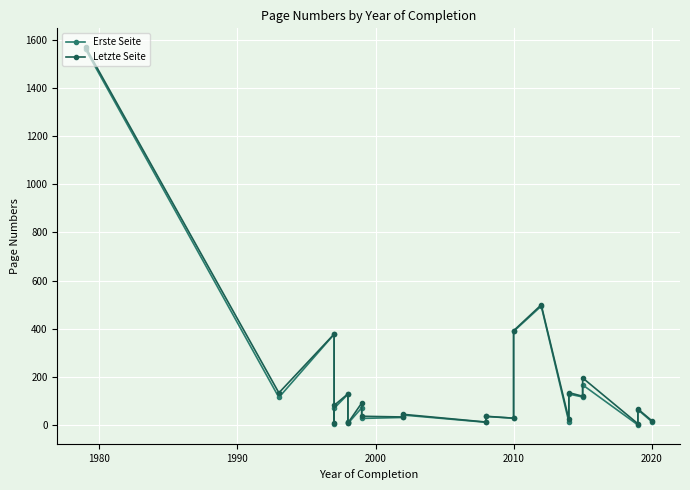

What position from the right is 1990?

22